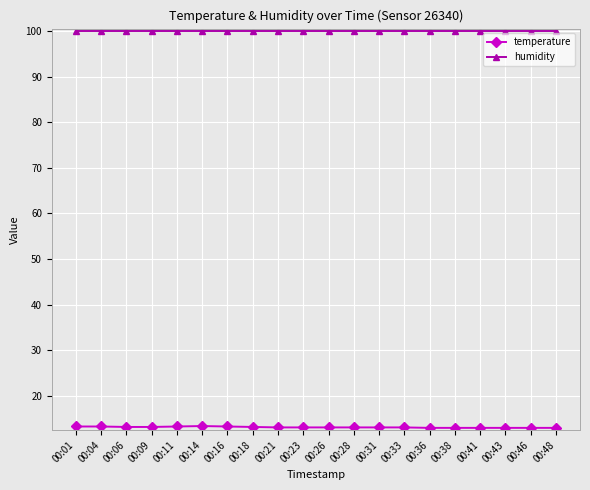

What is the smallest value displayed?

13.0